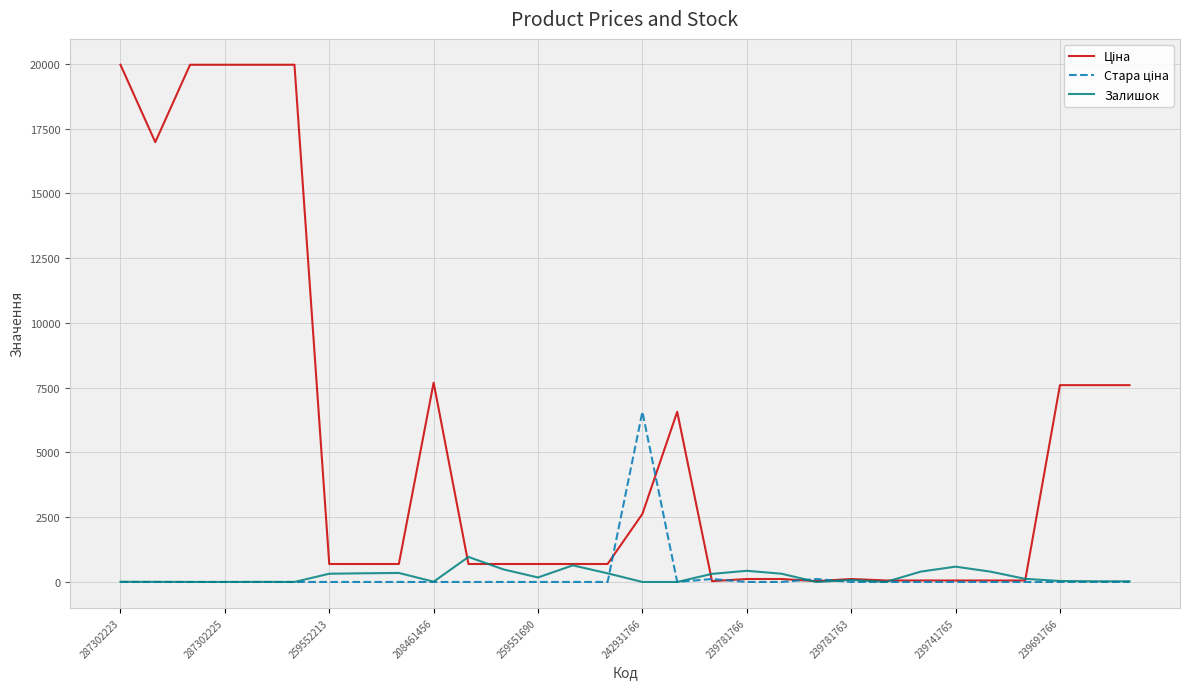

What is the maximum value shown in the chart?

19964.2